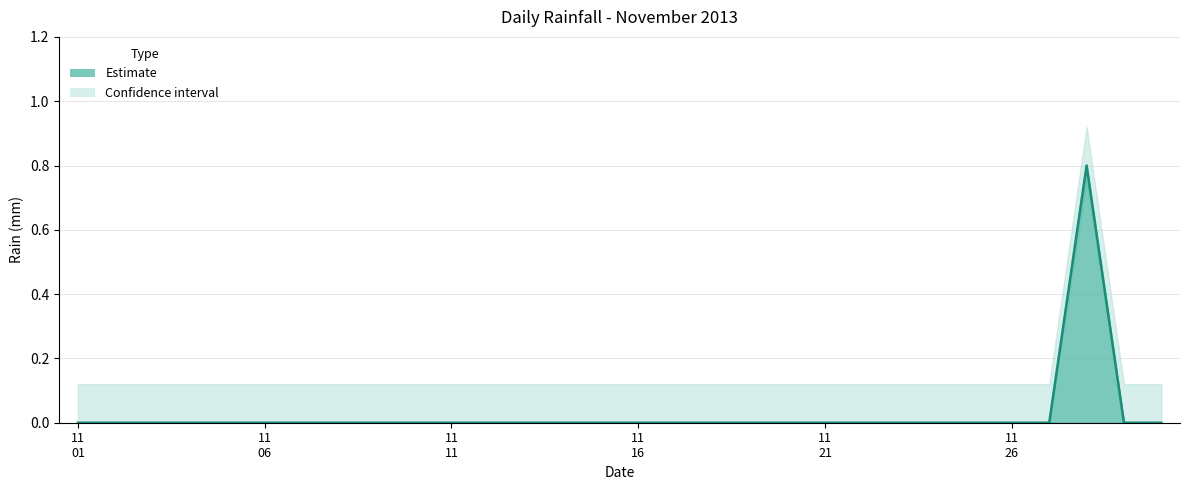

Rank the categories by value from highest to lowest.

2013-11-28, 2013-11-01, 2013-11-02, 2013-11-03, 2013-11-04, 2013-11-05, 2013-11-06, 2013-11-07, 2013-11-08, 2013-11-09, 2013-11-10, 2013-11-11, 2013-11-12, 2013-11-13, 2013-11-14, 2013-11-15, 2013-11-16, 2013-11-17, 2013-11-18, 2013-11-19, 2013-11-20, 2013-11-21, 2013-11-22, 2013-11-23, 2013-11-24, 2013-11-25, 2013-11-26, 2013-11-27, 2013-11-29, 2013-11-30